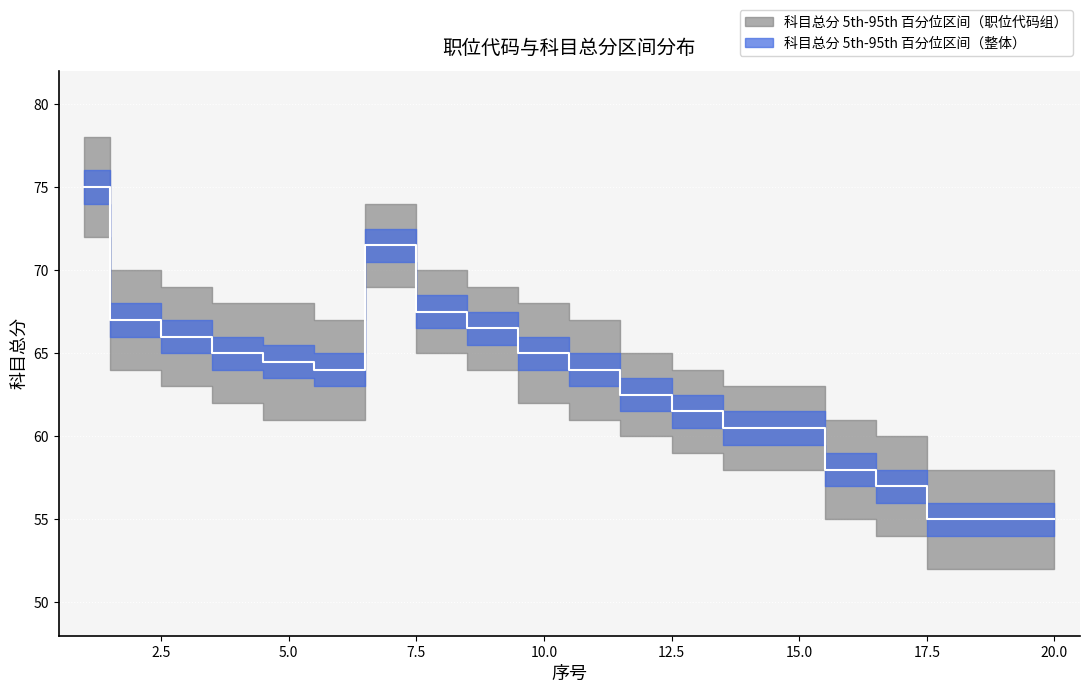

What is the difference between the maximum and minimum values?

20.0